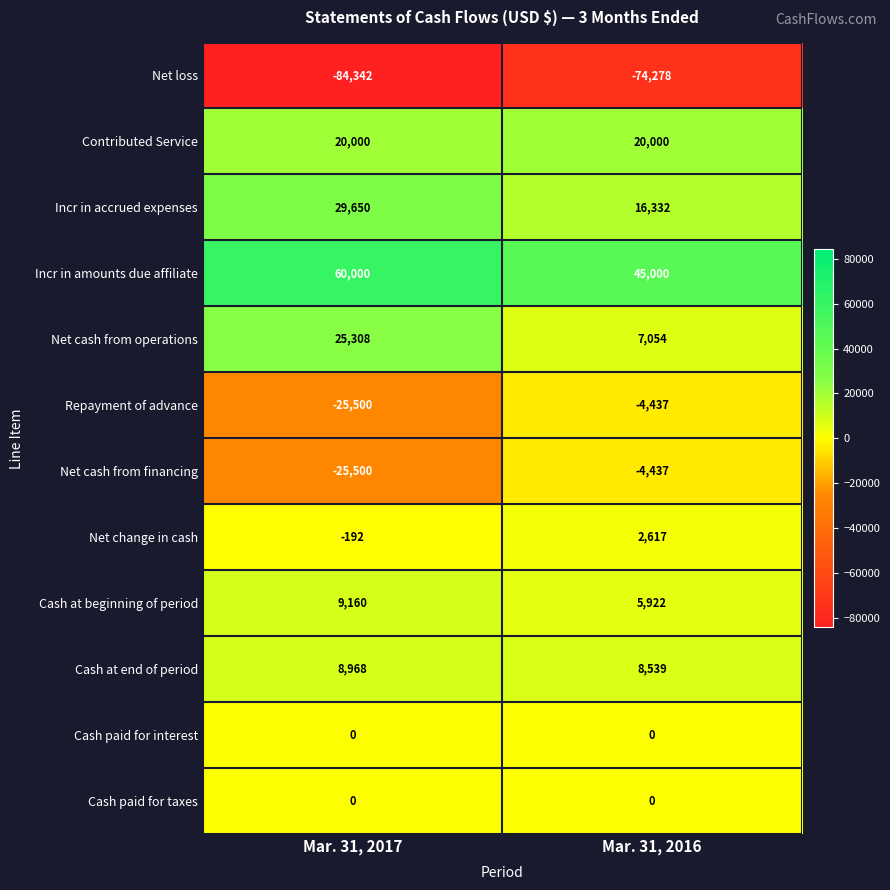

Count the number of categories in the chart.

2